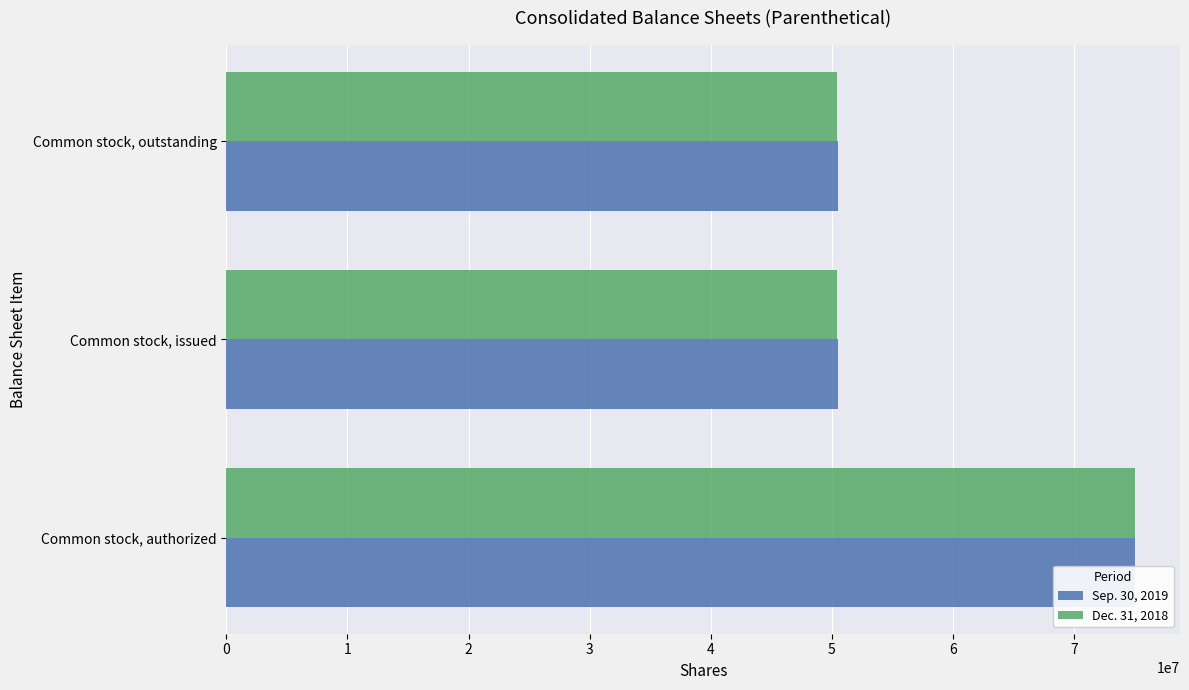

What is the difference between the Dec. 31, 2018 values at Common stock, authorized and Common stock, issued?

24569658